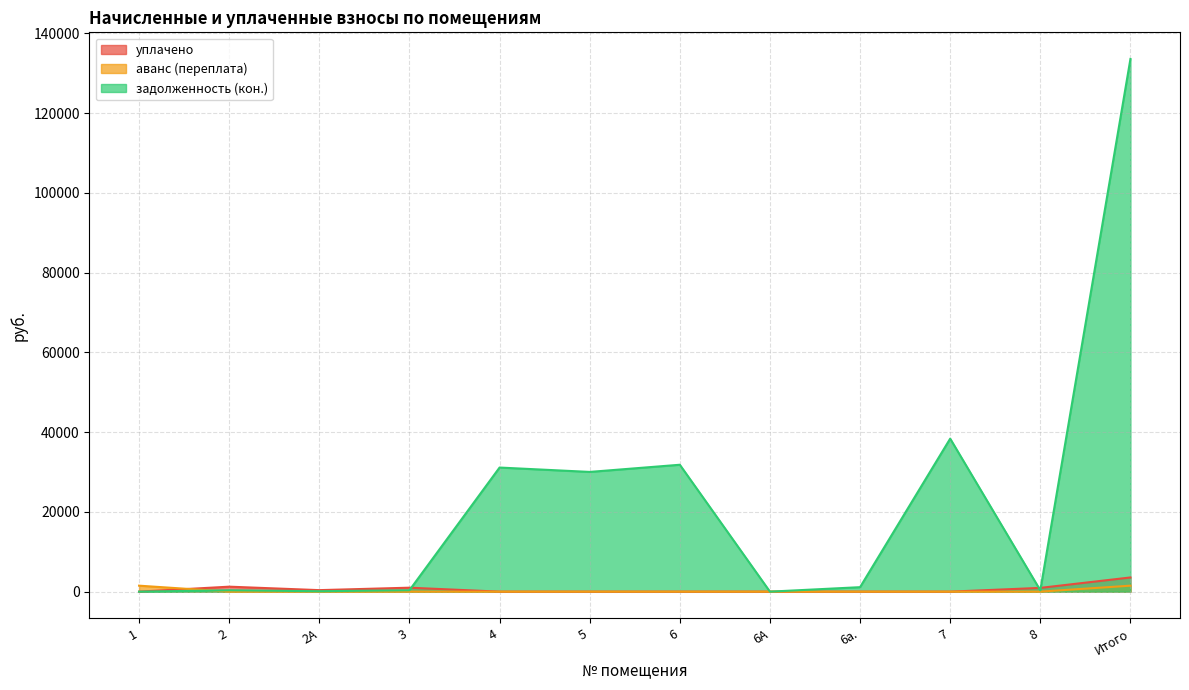

At which label does задолженность (кон.) first exceed 1120?

4